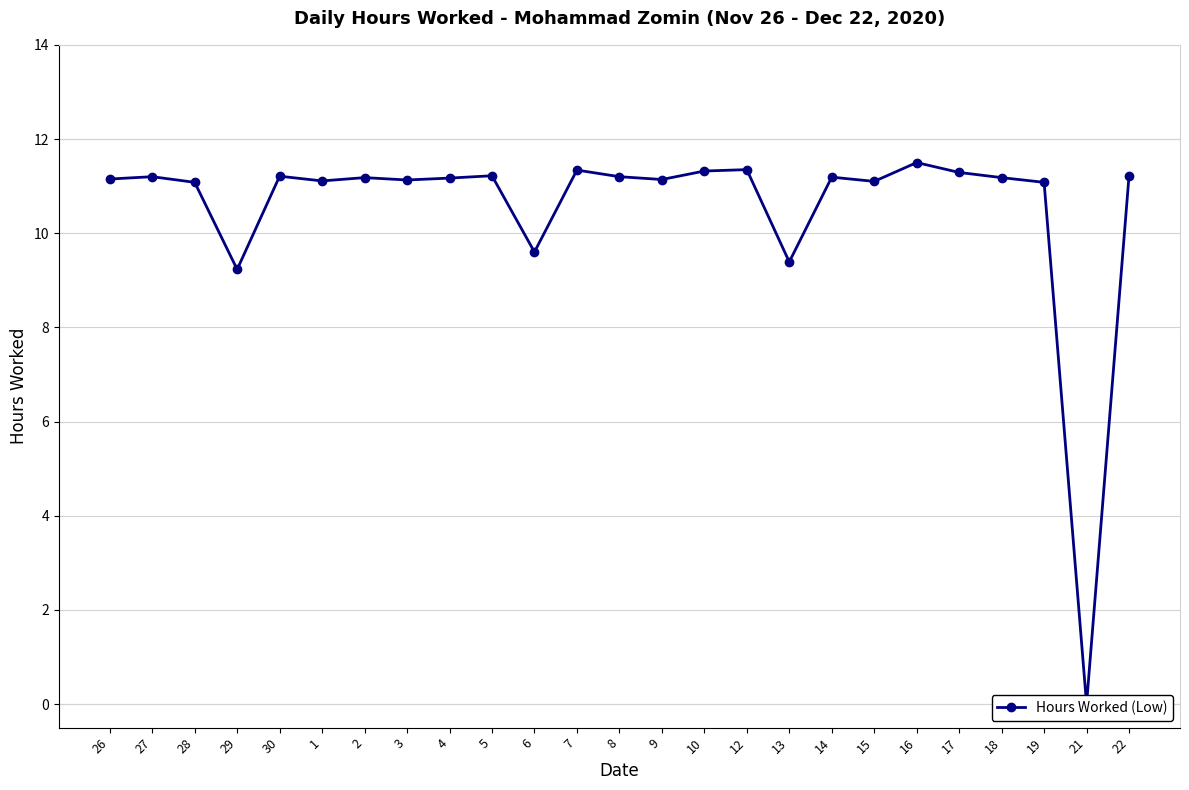

How many interior local peaks (higher than both neighbors) does the data have?

8